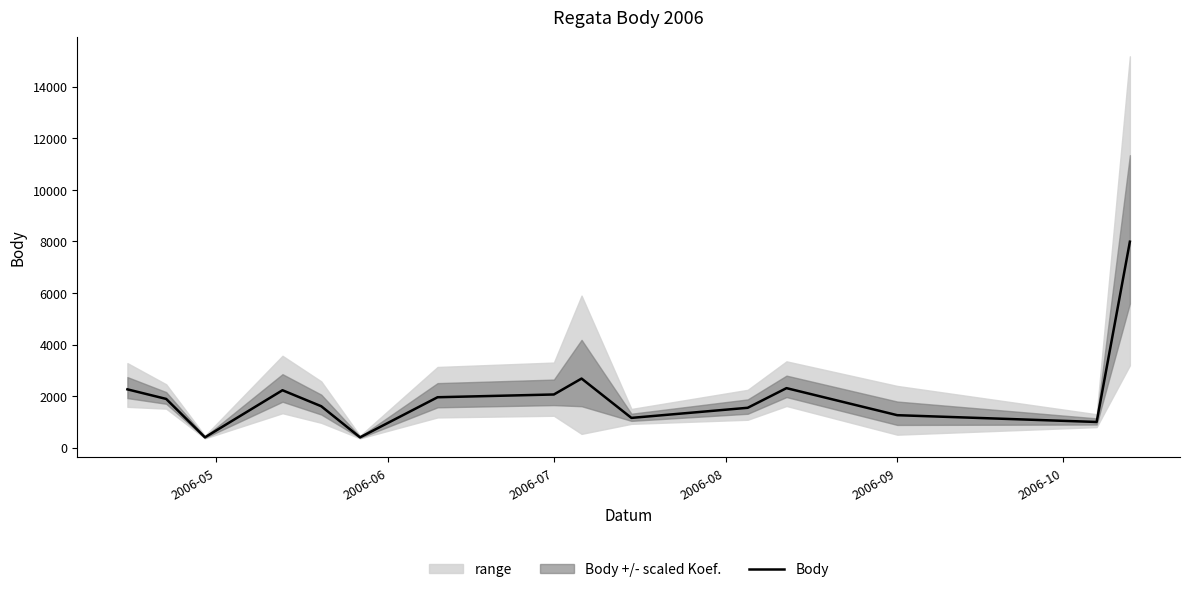

What is the lowest value of the Body series?

402